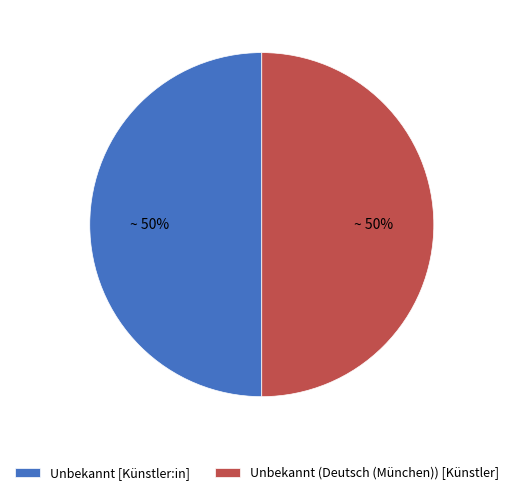

Is the sum of Unbekannt [Künstler:in] and Unbekannt (Deutsch (München)) [Künstler] greater than half?

Yes